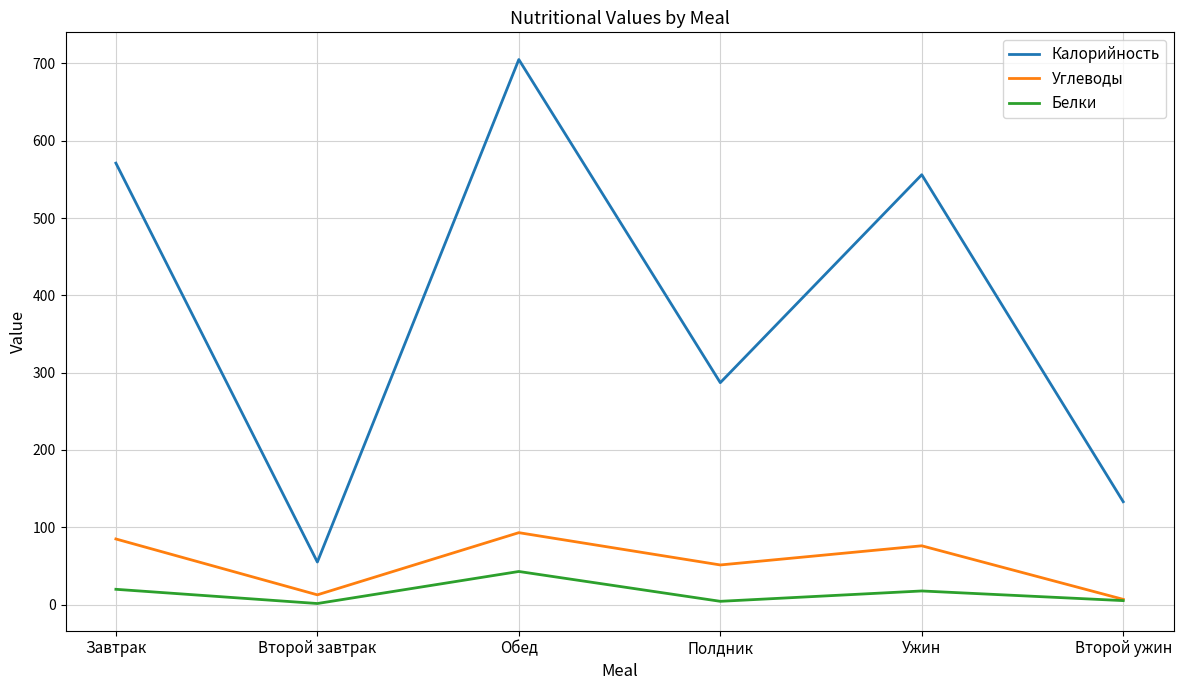

Which series has the largest range (max minus min)?

Калорийность